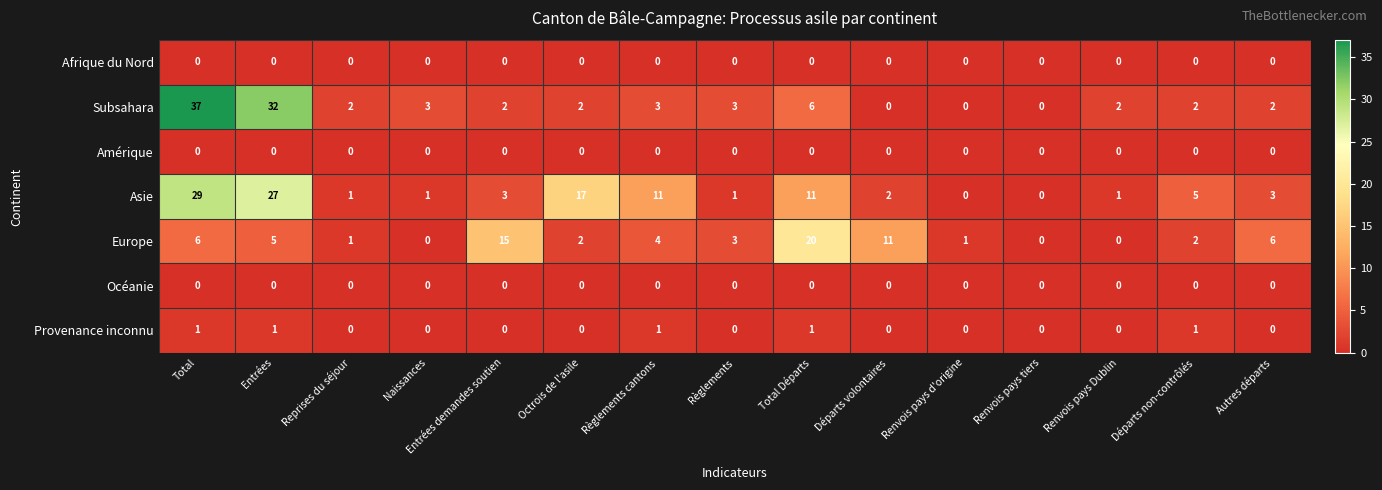

How many series are shown in this chart?

7